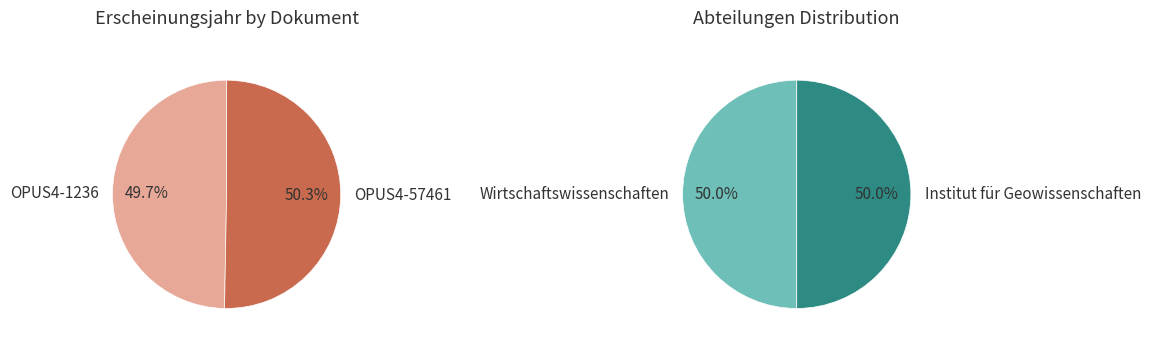

Which slice represents more than half of the pie?

OPUS4-57461